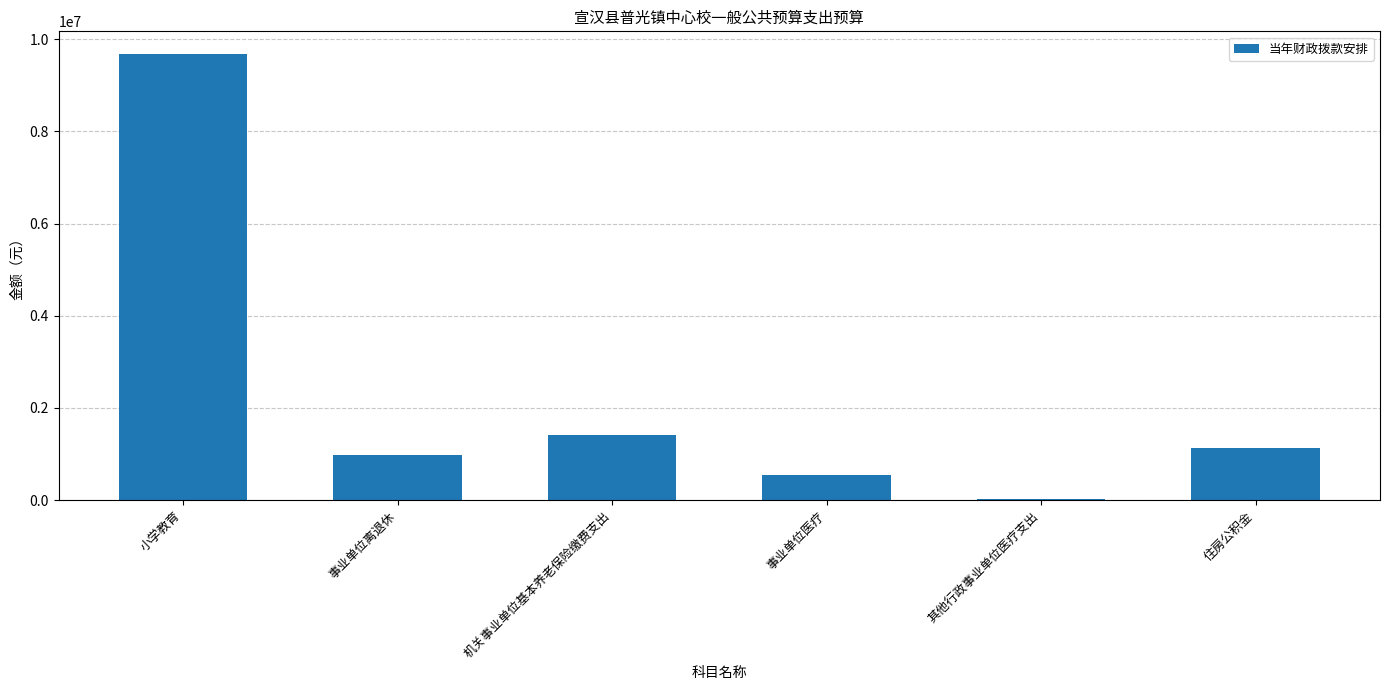

At which label does the data first exceed 1138738?

小学教育